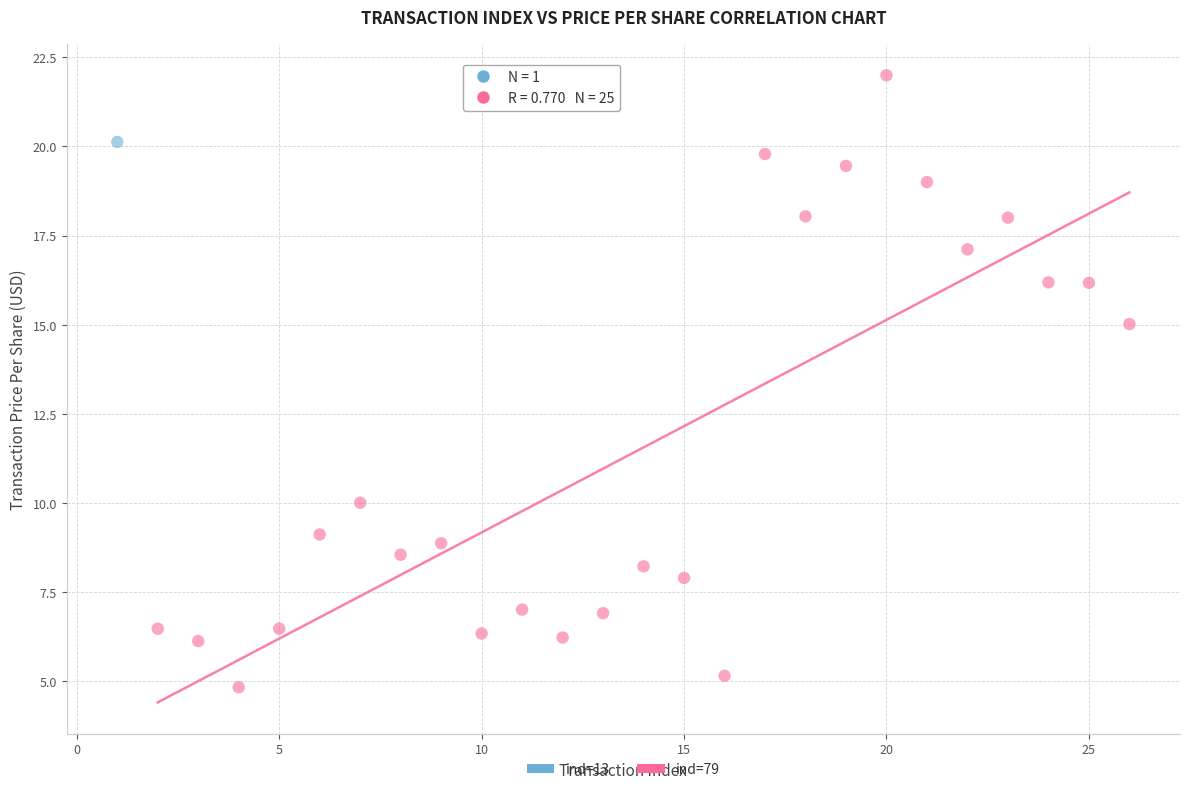

What are all the series names shown in the legend?

ind=13, ind=79